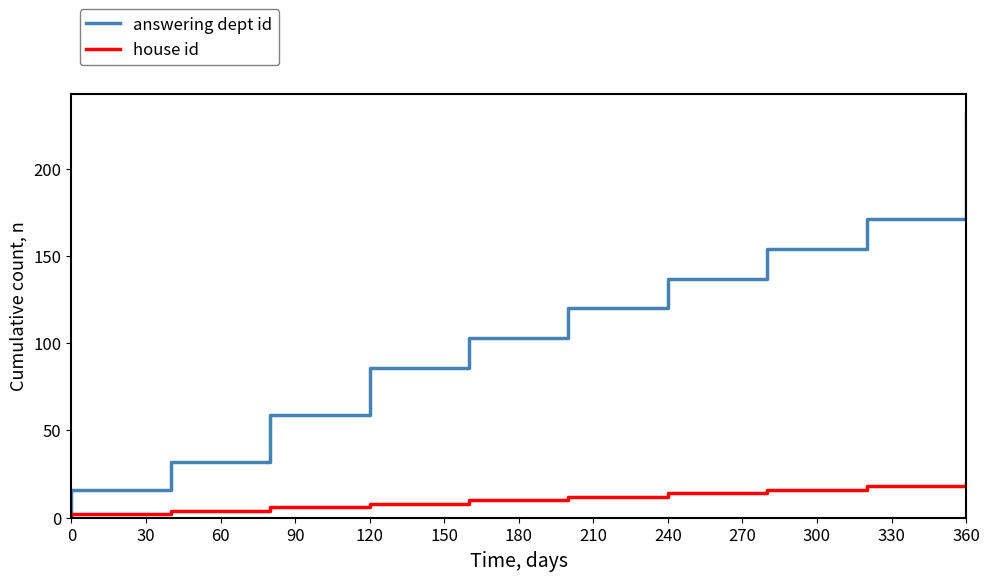

What is the maximum value for house id?

20